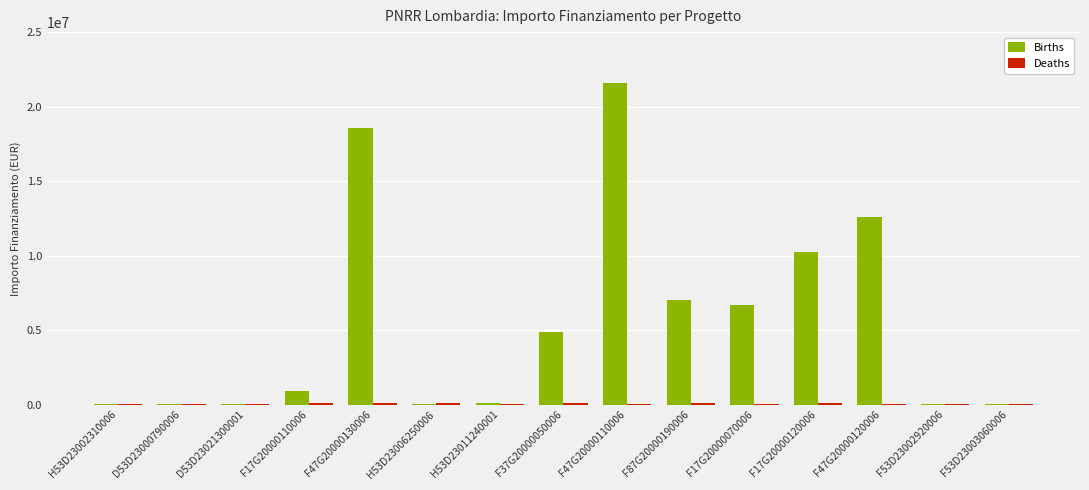

The Births series shows 5882182.5 at F47G20000130006. True or false?

False